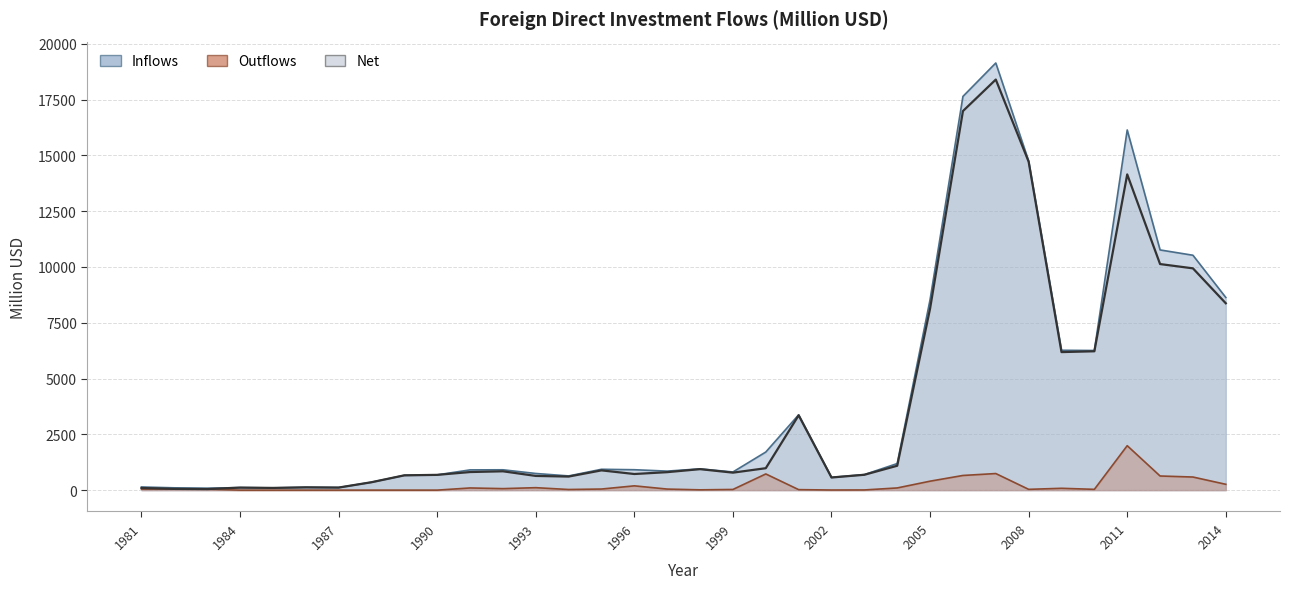

How many lines are shown in the chart?

3